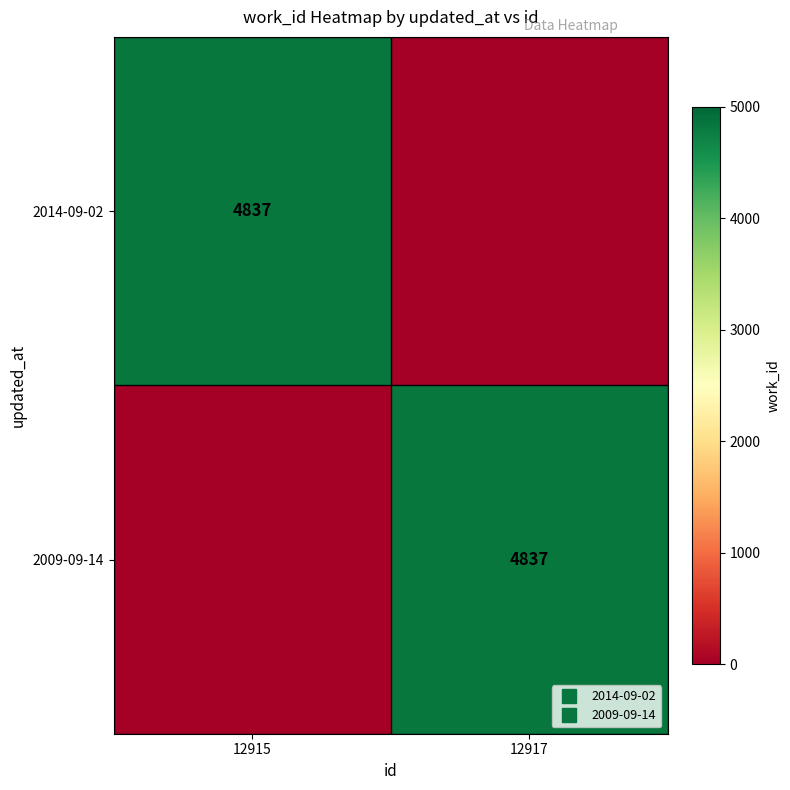

What is the difference between the highest and lowest values at 12917?

4837